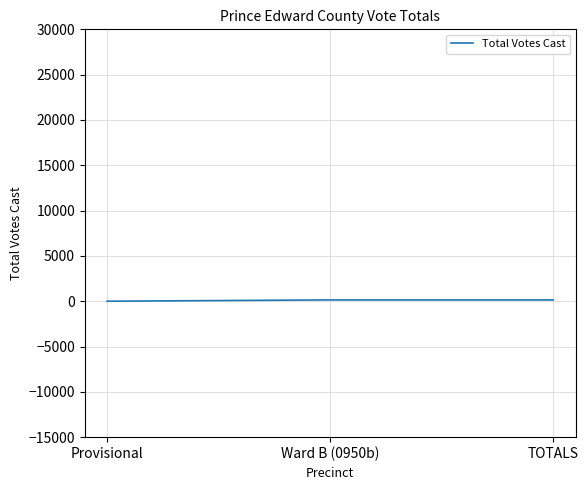

What is the sum of all values?

290